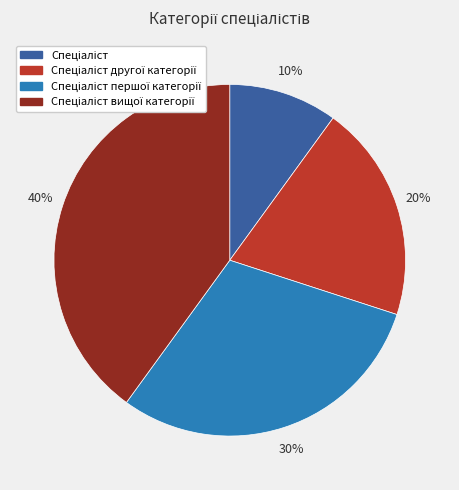

To the nearest percent, what is the average slice percentage?

25%